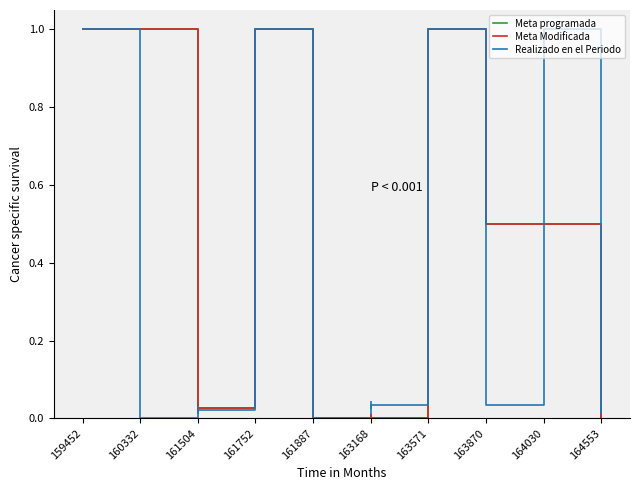

At how many categories does at least one series exceed 0?

9